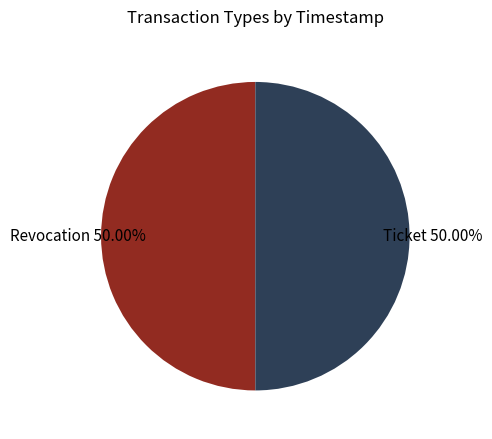

To the nearest percent, what portion does Ticket represent?

50%